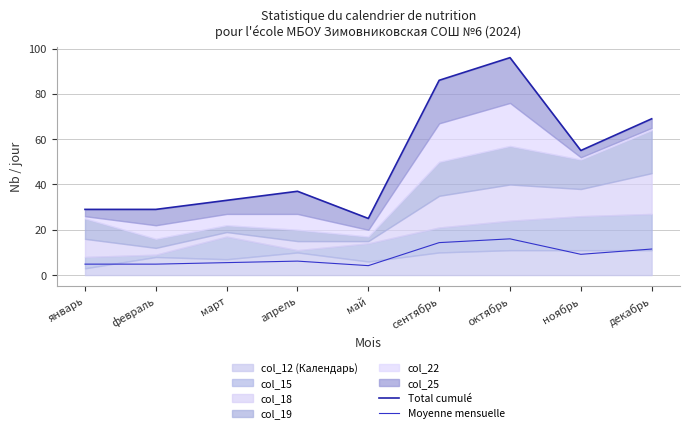

What is the total value across all series at апрель?

43.2